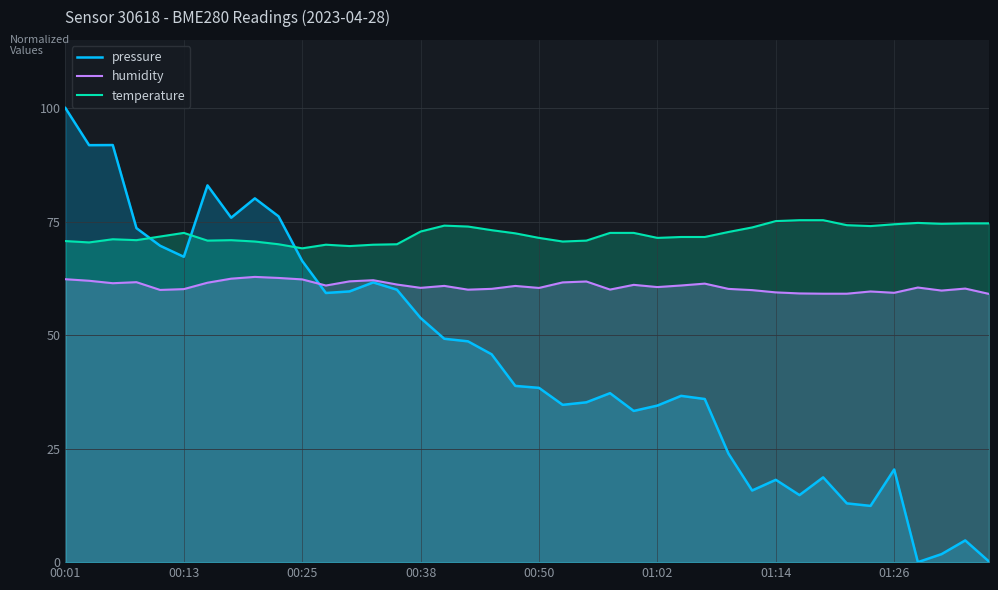

In pressure, how many points are lower than both neighbors (excluding endpoints)?

10